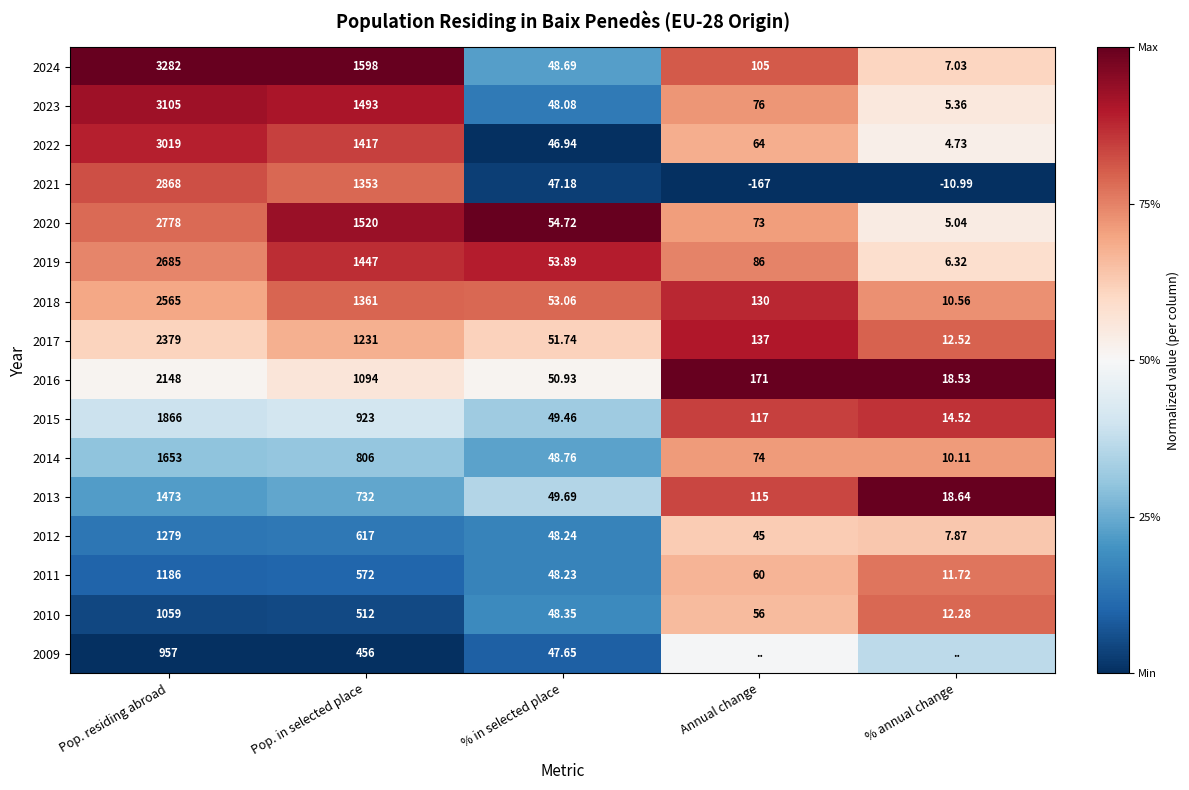

At which label is 2015 closest to 940?

Pop. in selected place